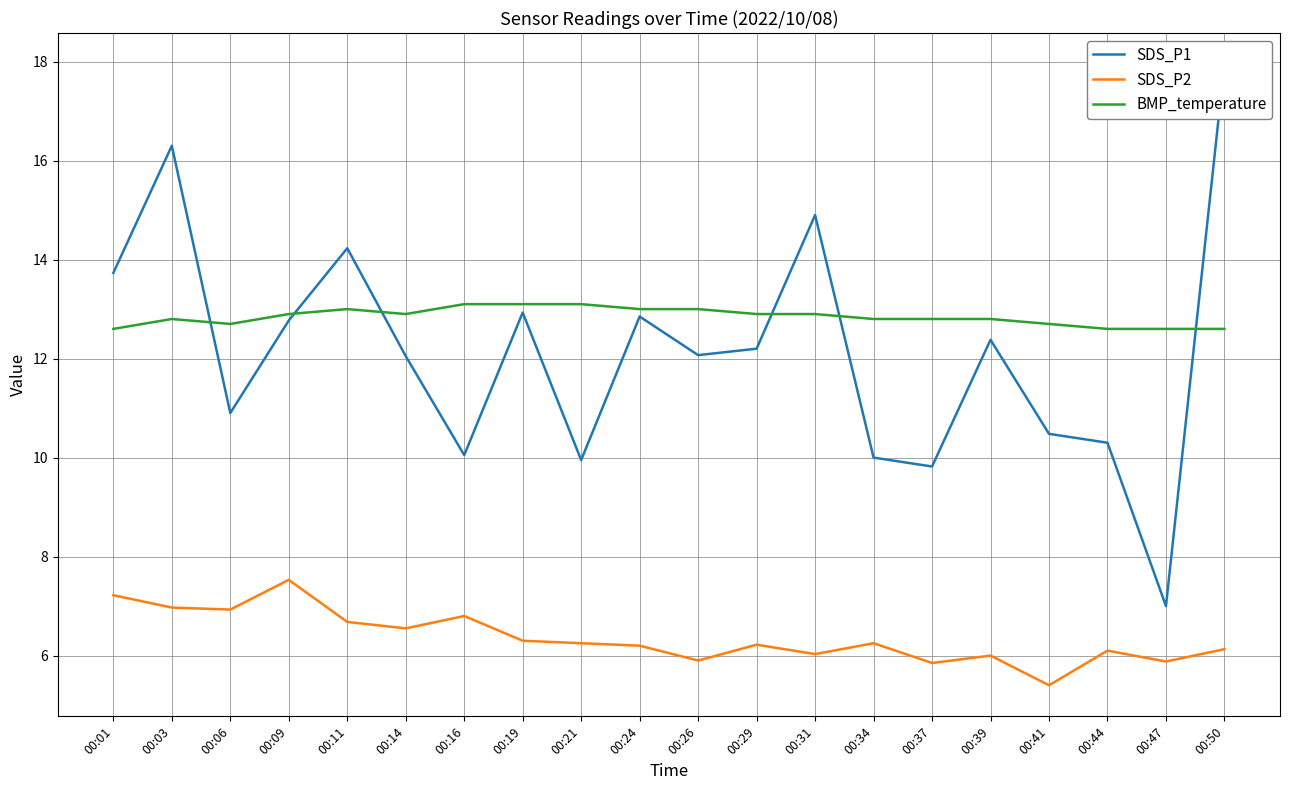

Rank the categories by SDS_P1 value from lowest to highest.

00:47, 00:37, 00:21, 00:34, 00:16, 00:44, 00:41, 00:06, 00:14, 00:26, 00:29, 00:39, 00:09, 00:24, 00:19, 00:01, 00:11, 00:31, 00:03, 00:50